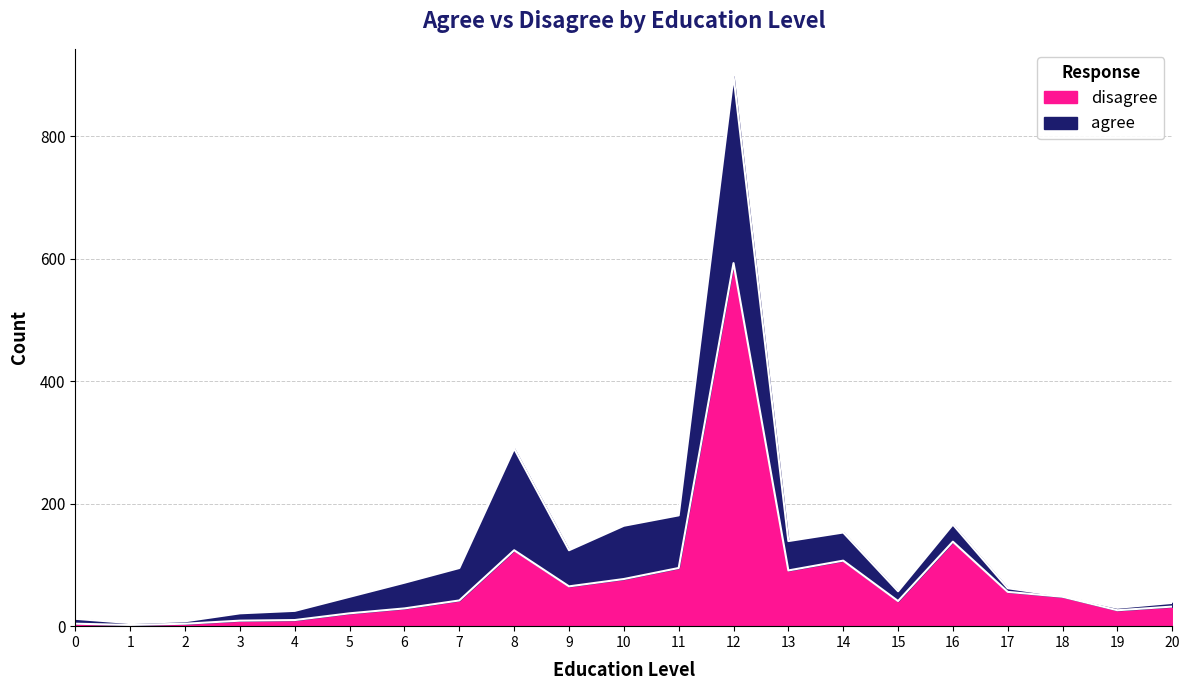

Where is the first local maximum?

8